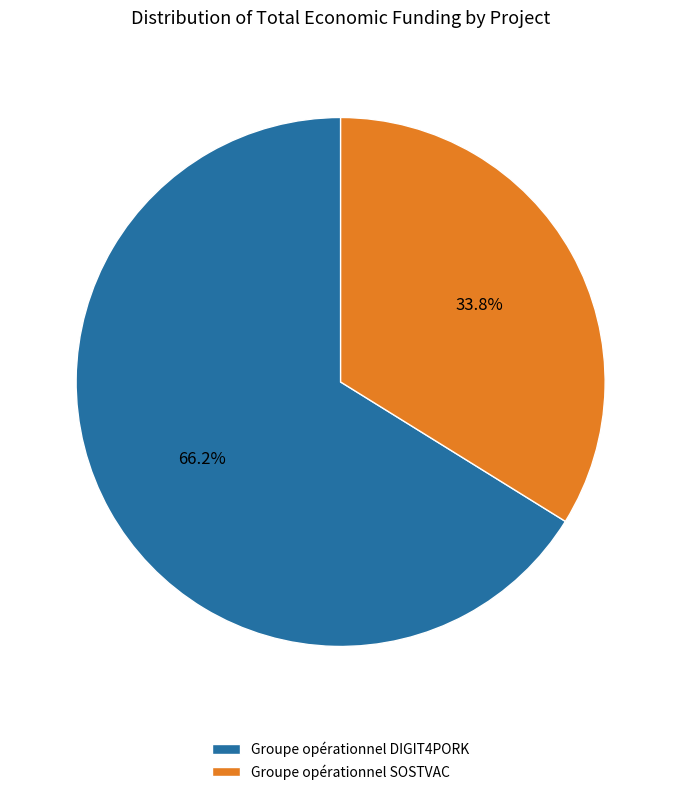

Is there any slice that represents more than half of the pie?

Yes